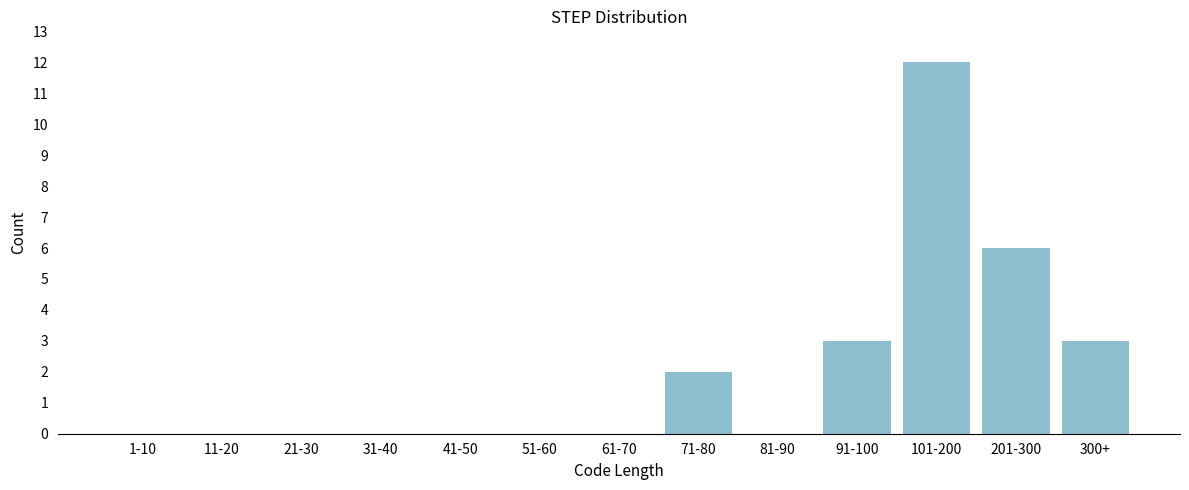

Reading right to left, what are all the values shown in this chart?

300+=3	201-300=6	101-200=12	91-100=3	81-90=0	71-80=2	61-70=0	51-60=0	41-50=0	31-40=0	21-30=0	11-20=0	1-10=0